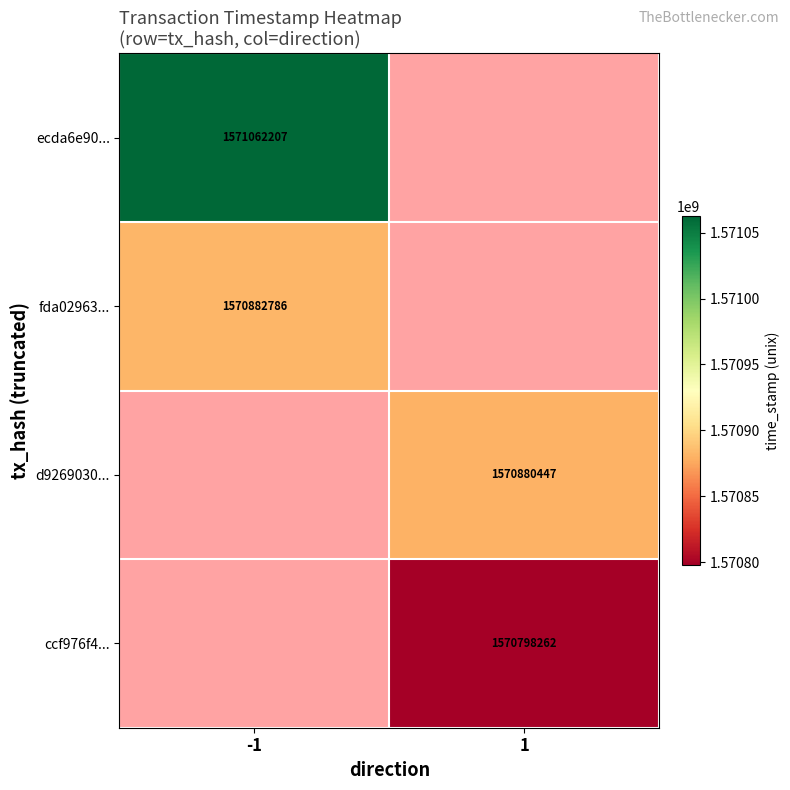

The ecda6e90... series shows 2107364490 at -1. True or false?

False